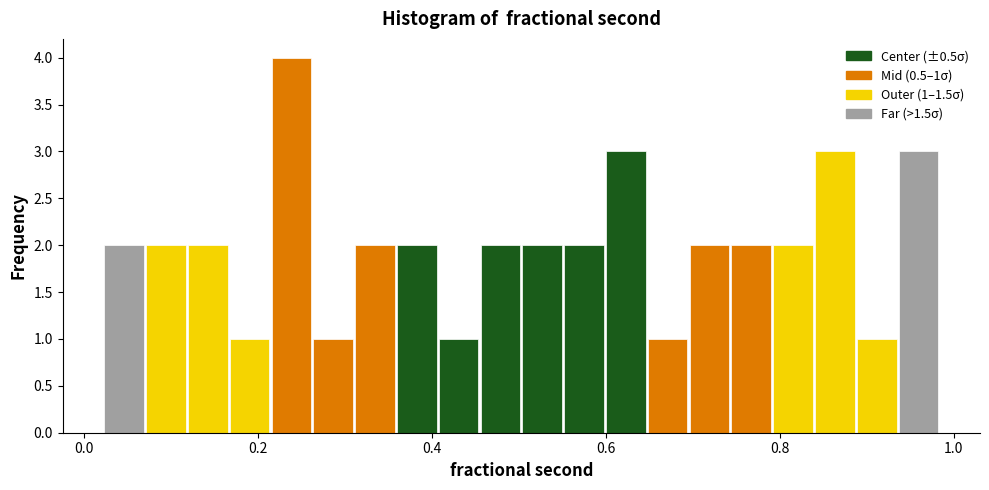

Read against the x-axis, roughly where is the centre of the tallest bar?

0.24